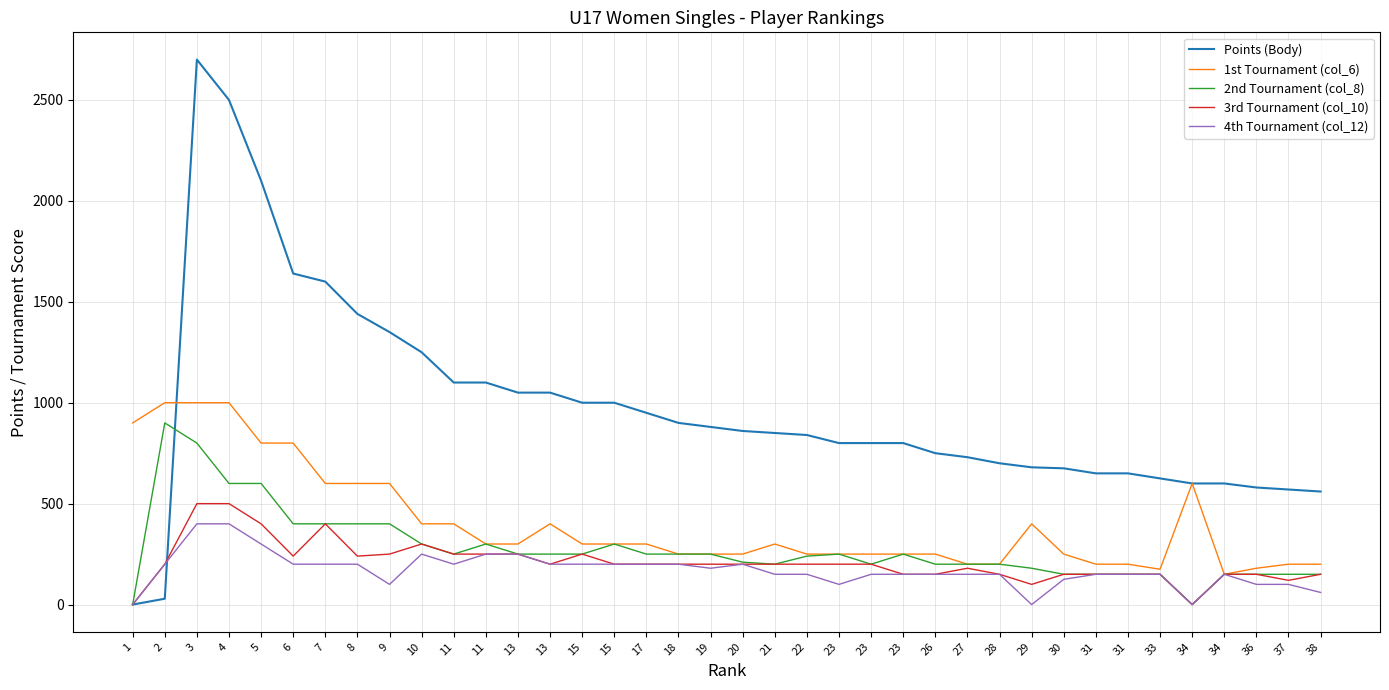

How many lines are shown in the chart?

5